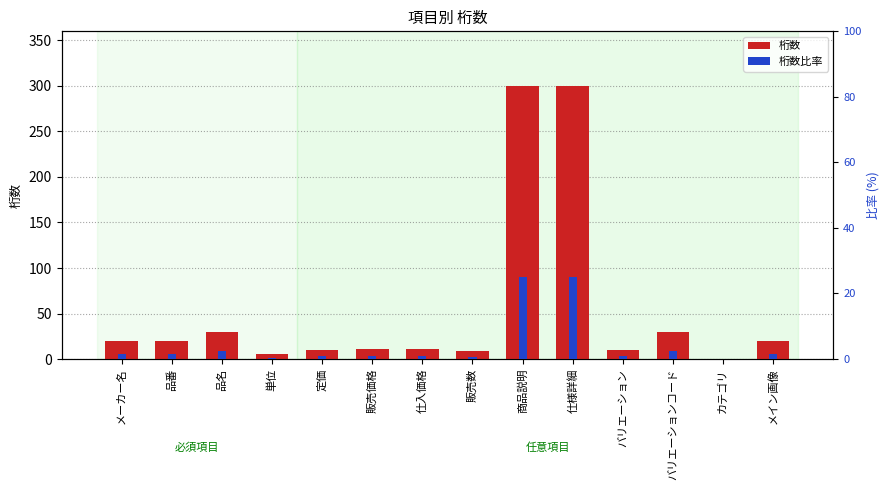

Reading left to right, transcribe all the data shown in this chart.

桁数: メーカー名=20.0	品番=20.0	品名=30.0	単位=5.0	定価=10.0	販売価格=11.0	仕入価格=11.0	販売数=9.0	商品説明=300.0	仕様詳細=300.0	バリエーション=10.0	バリエーションコード=30.0	カテゴリ=0.0	メイン画像=20.0
桁数比率: メーカー名=1.7	品番=1.7	品名=2.5	単位=0.4	定価=0.8	販売価格=0.9	仕入価格=0.9	販売数=0.8	商品説明=25.0	仕様詳細=25.0	バリエーション=0.8	バリエーションコード=2.5	カテゴリ=0.0	メイン画像=1.7